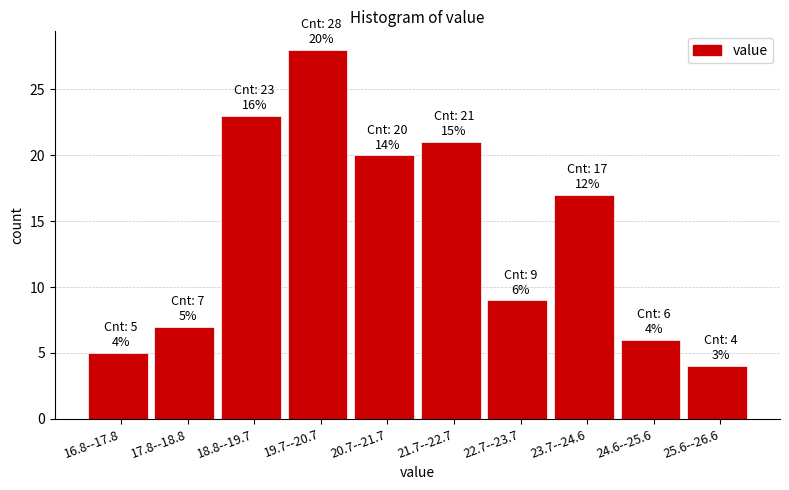

Reading left to right, transcribe all the data shown in this chart.

16.8--17.8=5	17.8--18.8=7	18.8--19.7=23	19.7--20.7=28	20.7--21.7=20	21.7--22.7=21	22.7--23.7=9	23.7--24.6=17	24.6--25.6=6	25.6--26.6=4